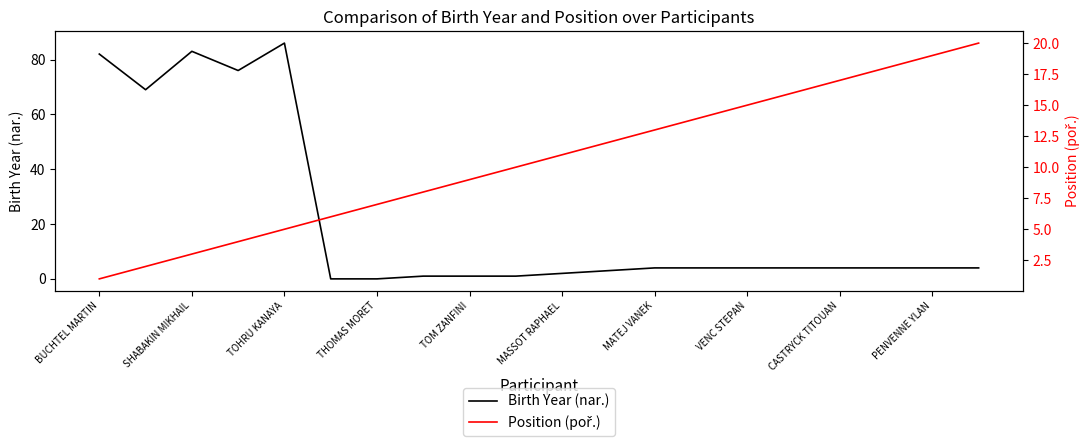

Reading left to right, transcribe all the data shown in this chart.

Birth Year (nar.): 82	69	83	76	86	0	0	1	1	1	2	3	4	4	4	4	4	4	4	4
Position (poř.): 1	2	3	4	5	6	7	8	9	10	11	12	13	14	15	16	17	18	19	20